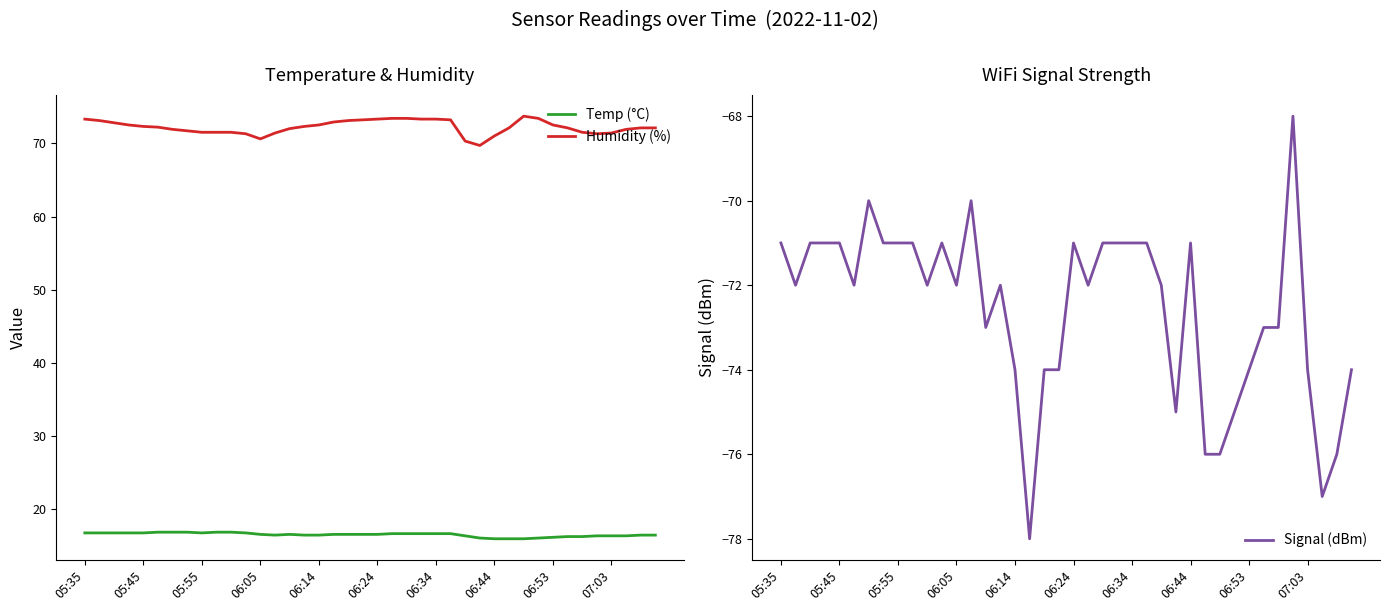

What is the lowest value of the Temp (°C) series?

16.0